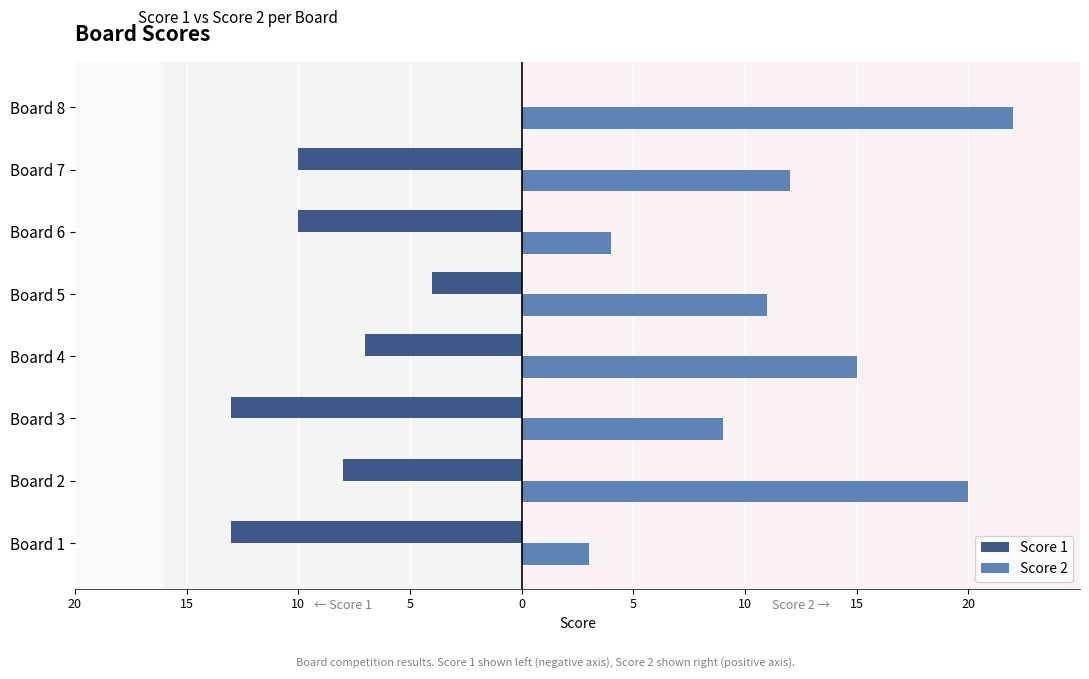

List the series in order of their peak value, lowest first.

Score 1, Score 2